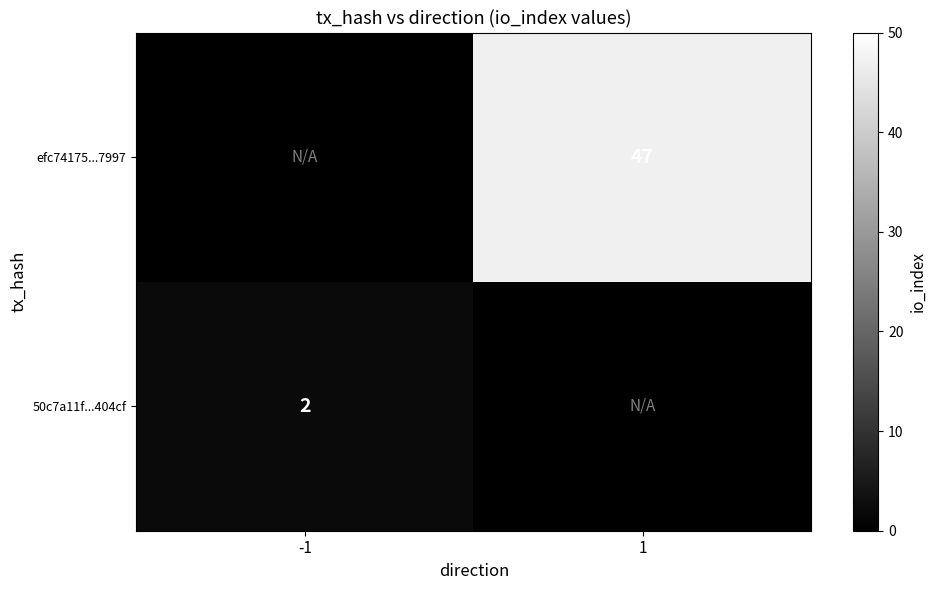

Is the value of efc74175...7997 at 1 greater than the value of 50c7a11f...404cf at -1?

Yes